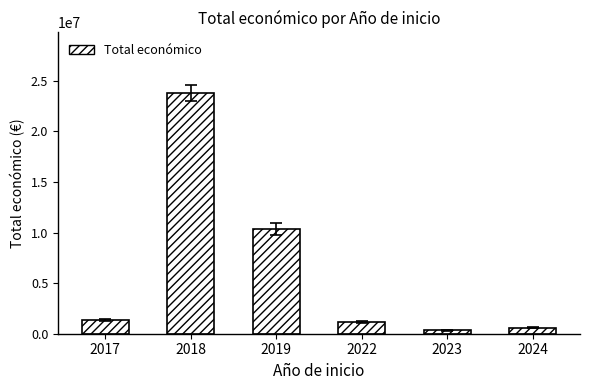

What is the value of the 1st bar from the left?

1345418